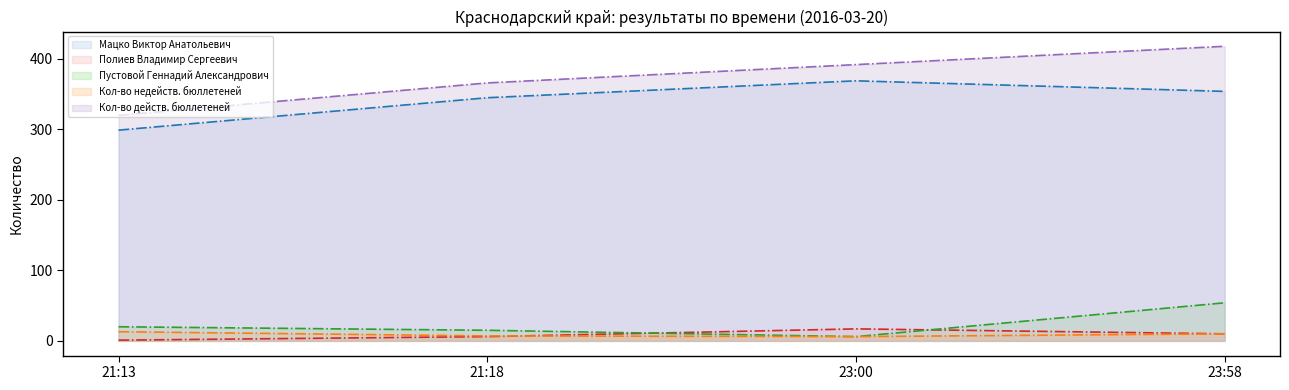

What is the label of the 3rd point from the right?

21:18